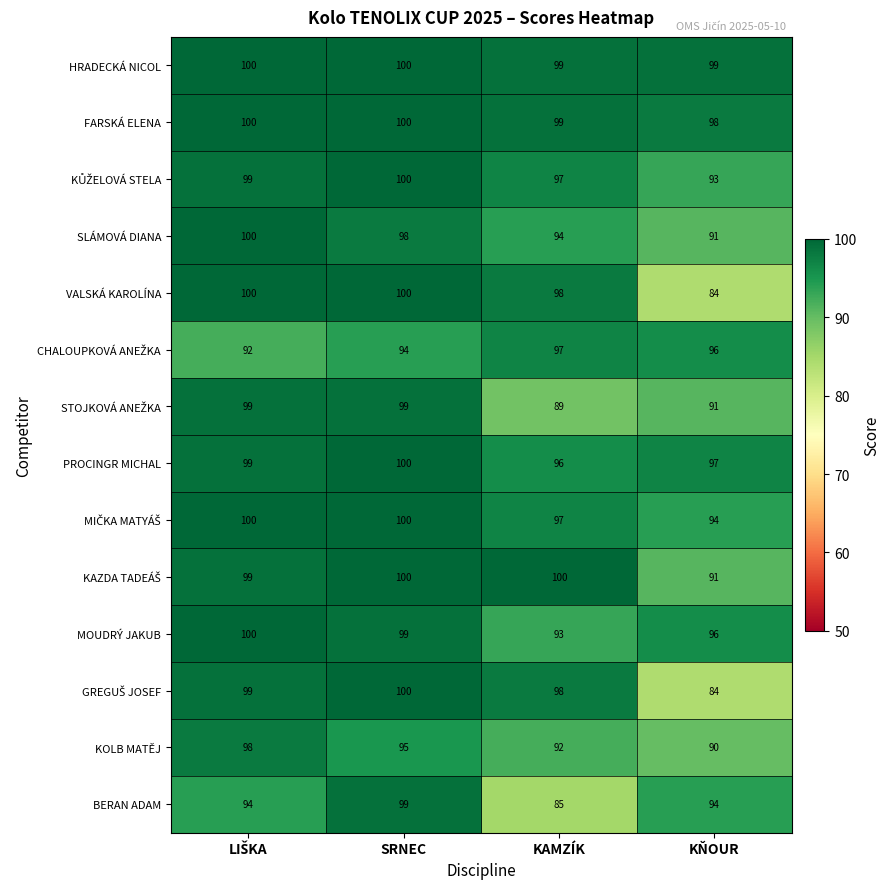

At how many categories does at least one series exceed 86?

4